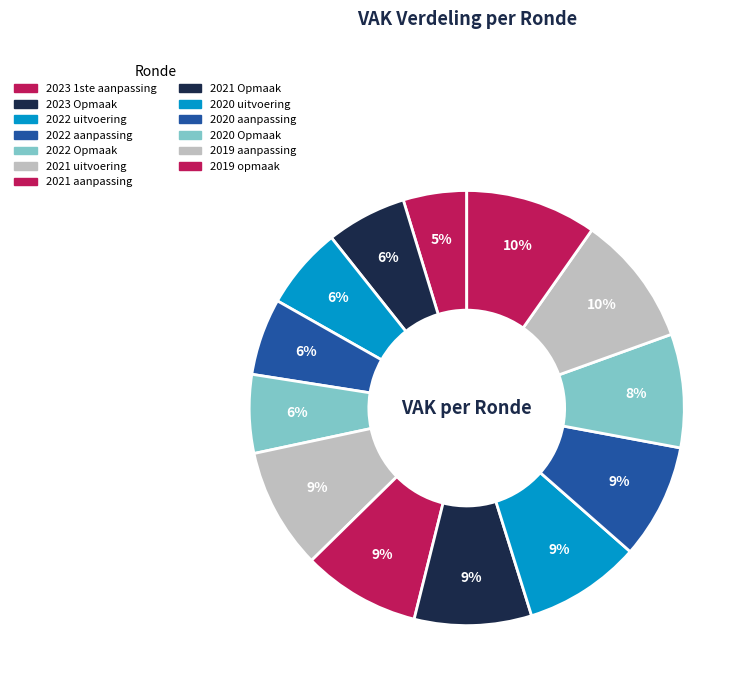

Which slice is the smallest?

2023 1ste aanpassing